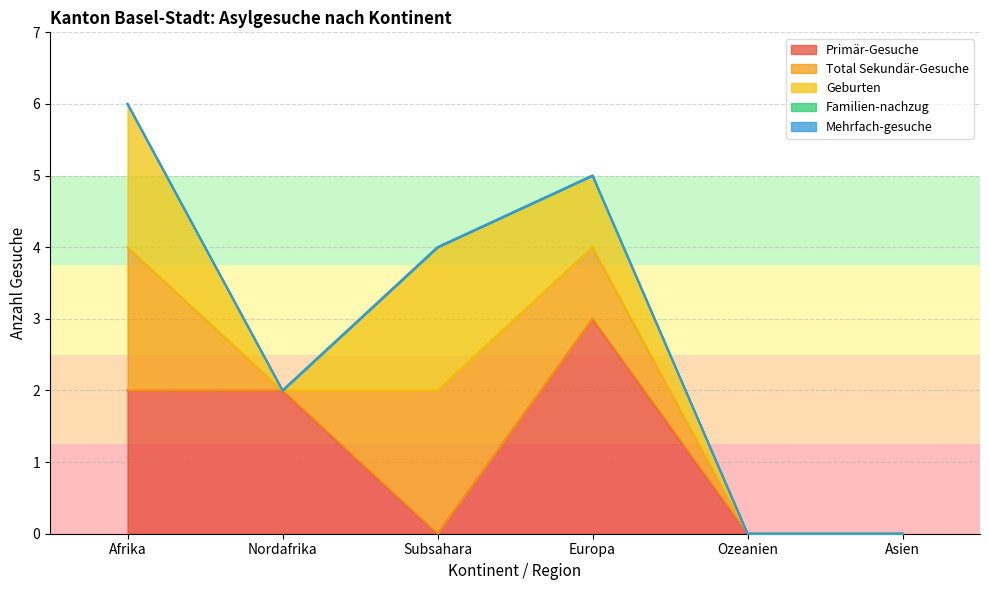

Which series has the largest total across all categories?

Primär-Gesuche